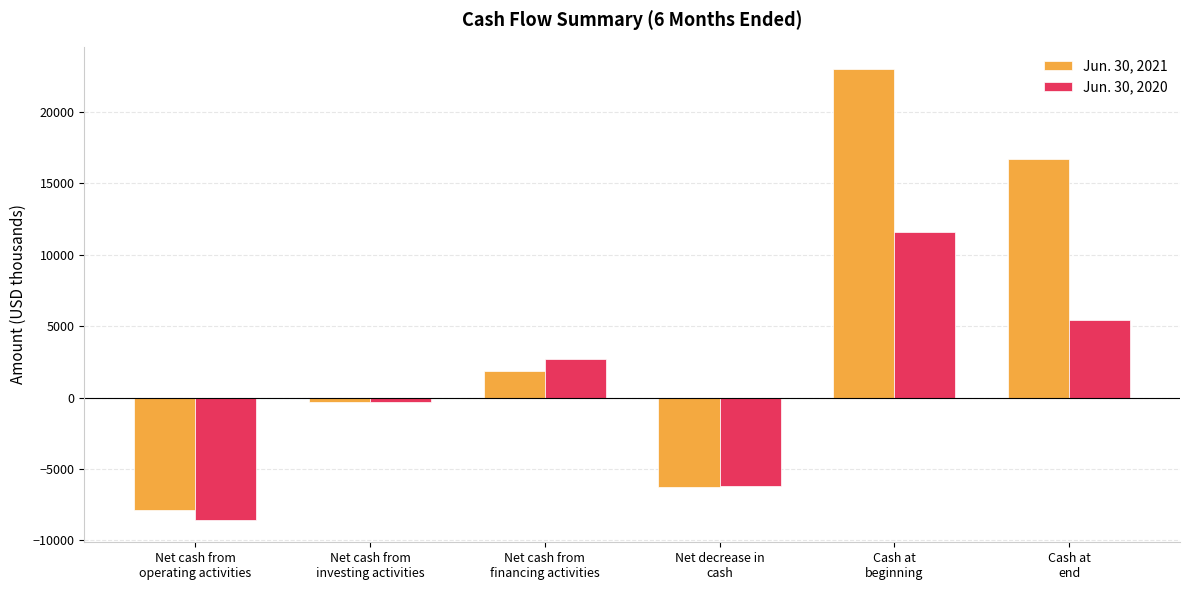

At Net decrease in
cash, list the series in order from largest to smallest.

Jun. 30, 2020, Jun. 30, 2021